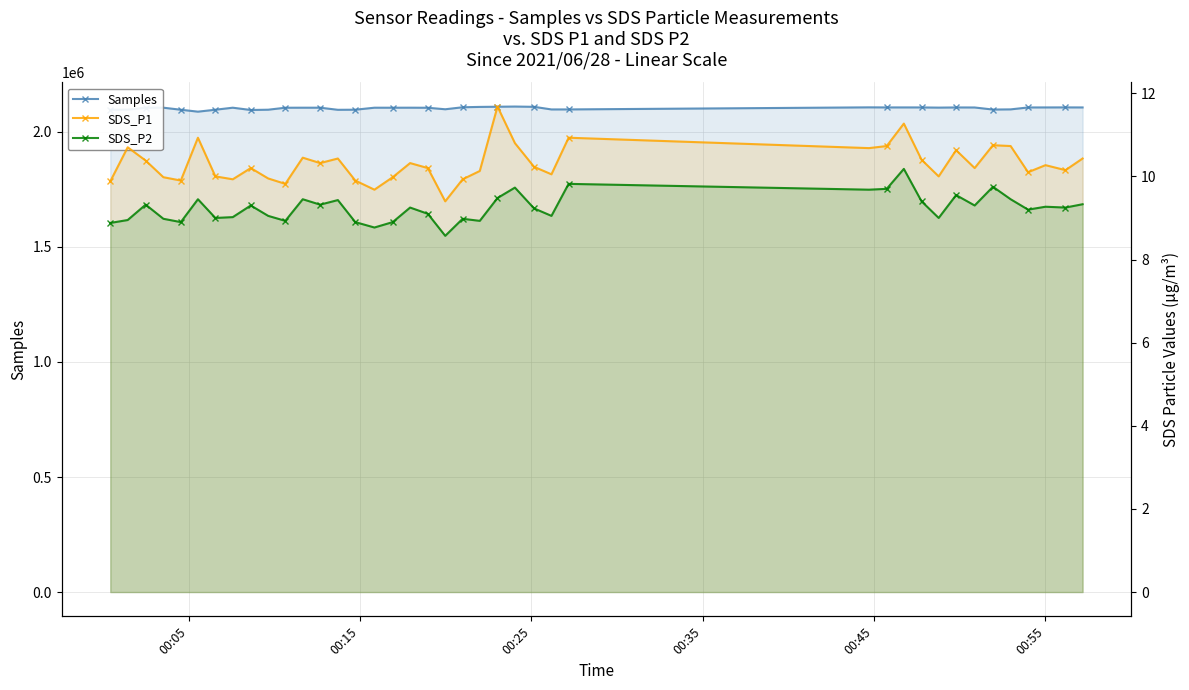

How many lines are shown in the chart?

3